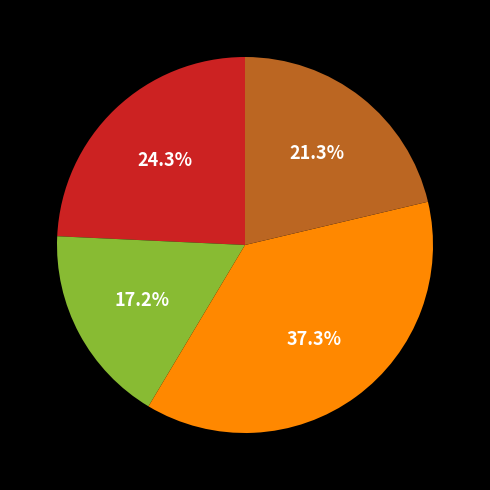

To the nearest percent, what is the average slice percentage?

25%